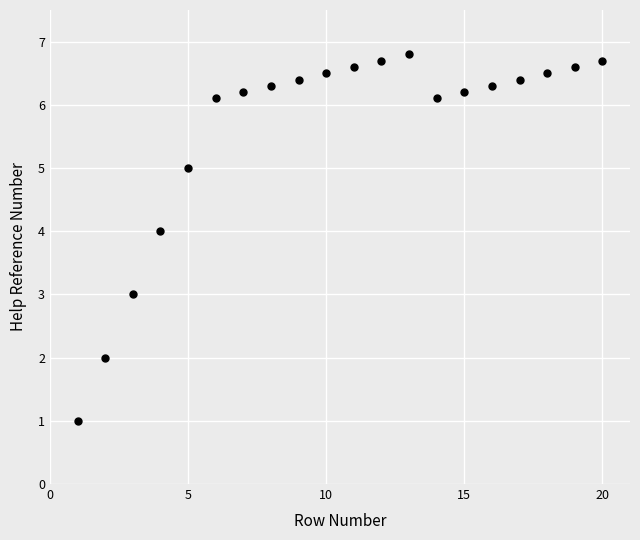

What is the range of X values (max minus min)?

19.0